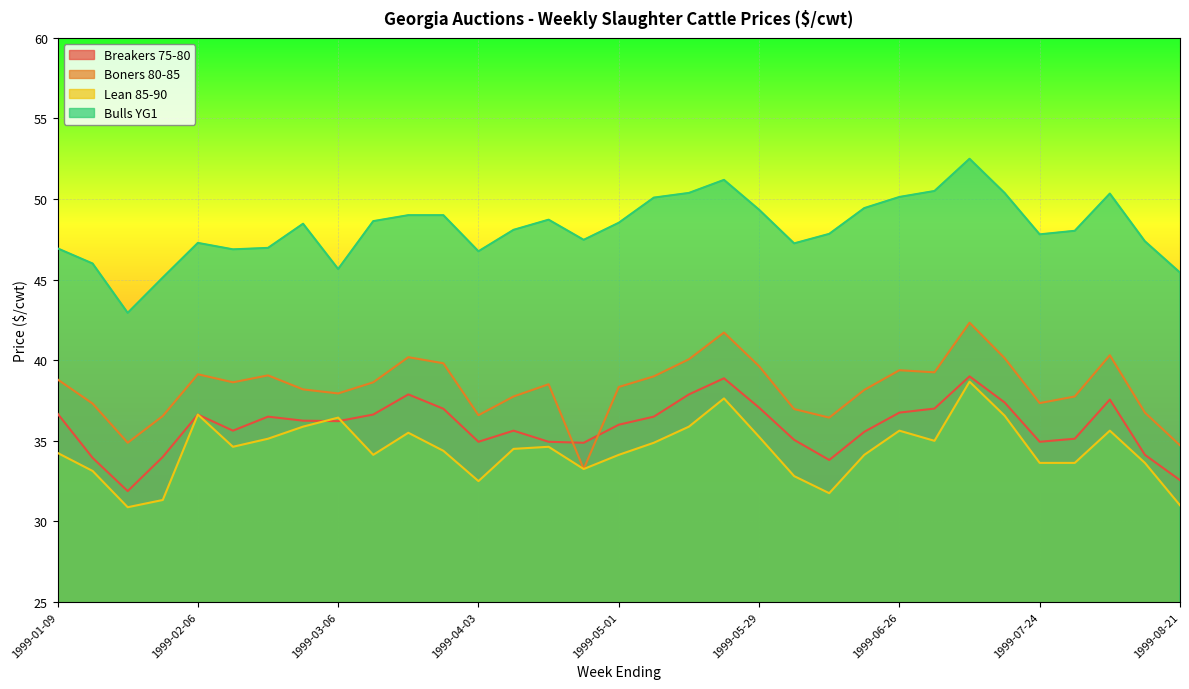

What is the sum of all Bulls YG1 values?

1590.5